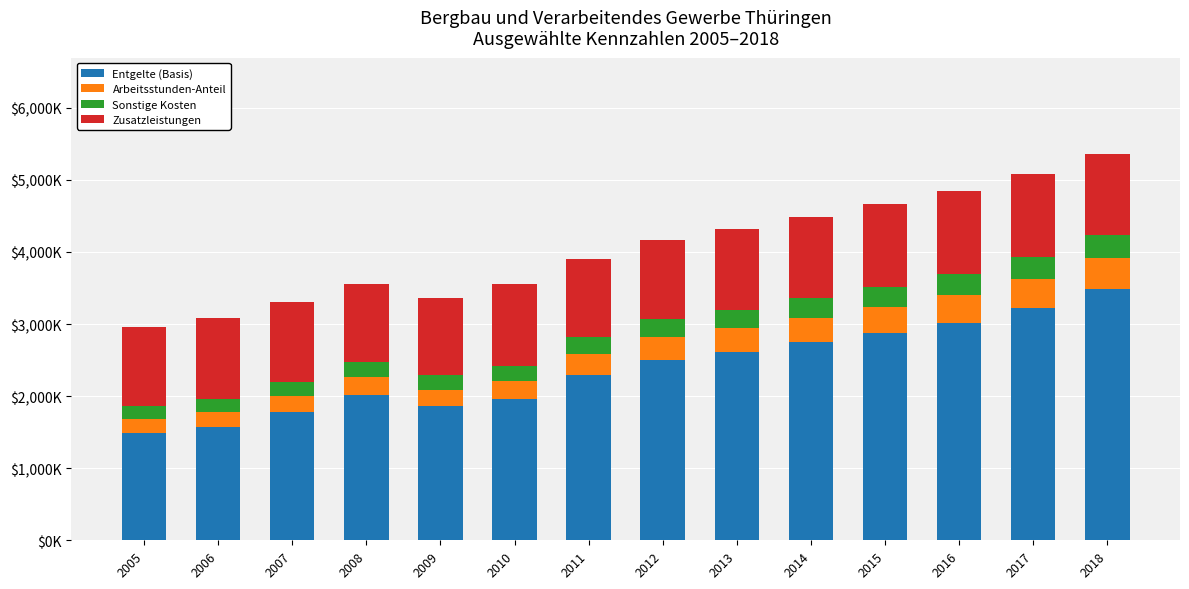

What is the approximate value of Entgelte (Basis) at 2015?

2875397.9